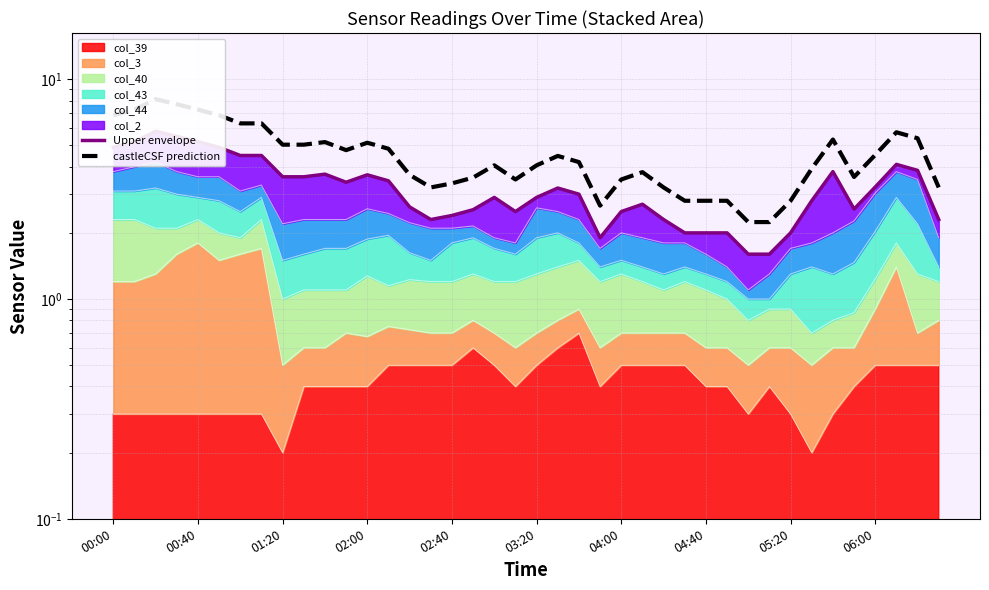

The castleCSF prediction series shows 4.4 at 15. True or false?

False